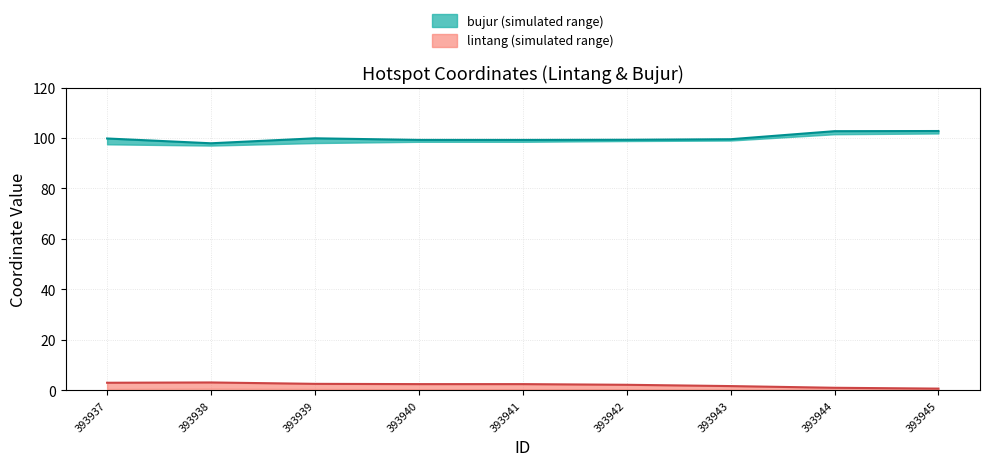

Where does the bujur series first go above 99?

393937